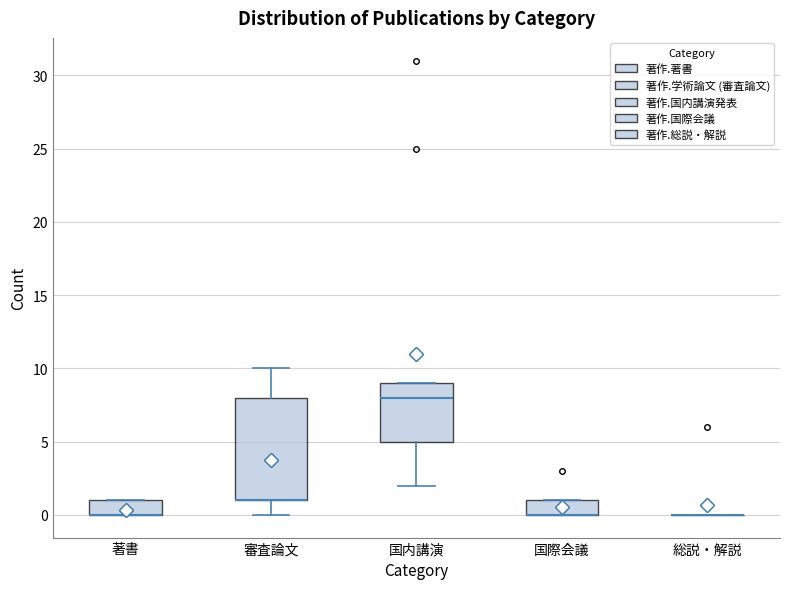

Where is the upper edge of the box for 国際会議 on the y-axis? The values are not printed on the chart, so give them approximately, as read against the axis.

1